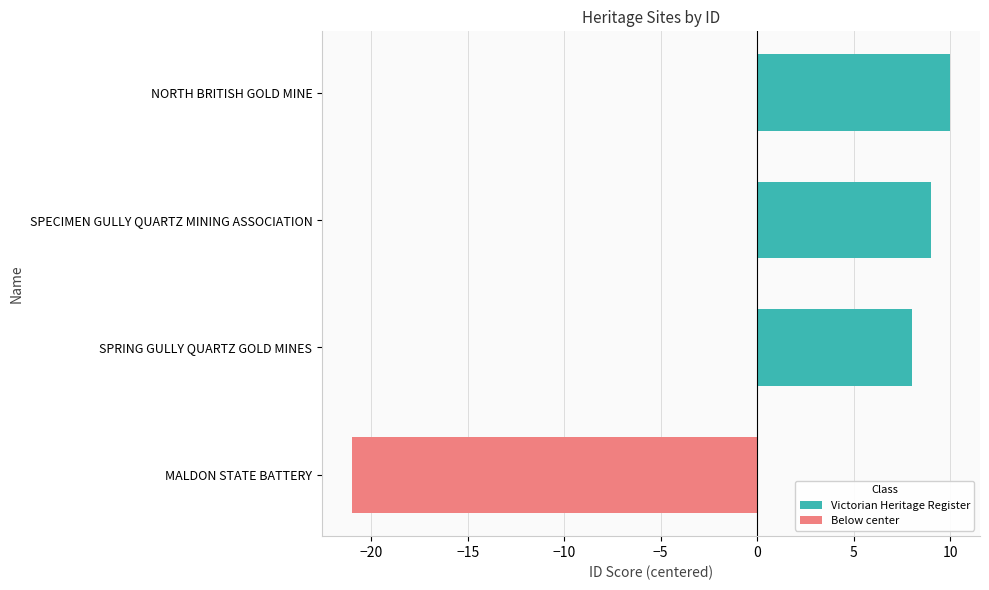

What is the difference between the maximum and second lowest values?

2